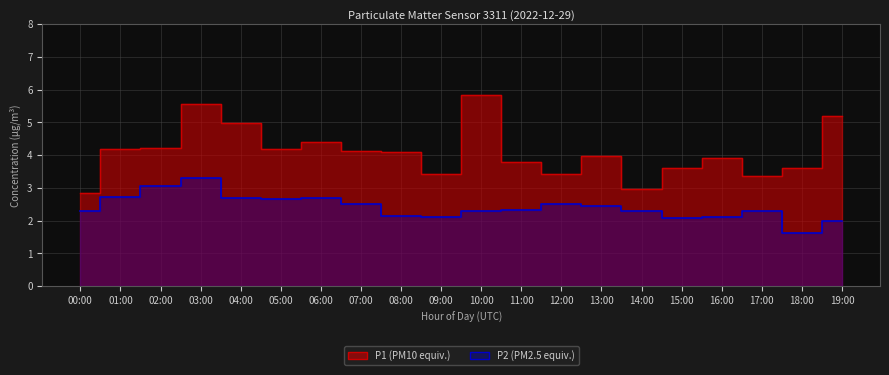

What position from the right is 00:00?

20